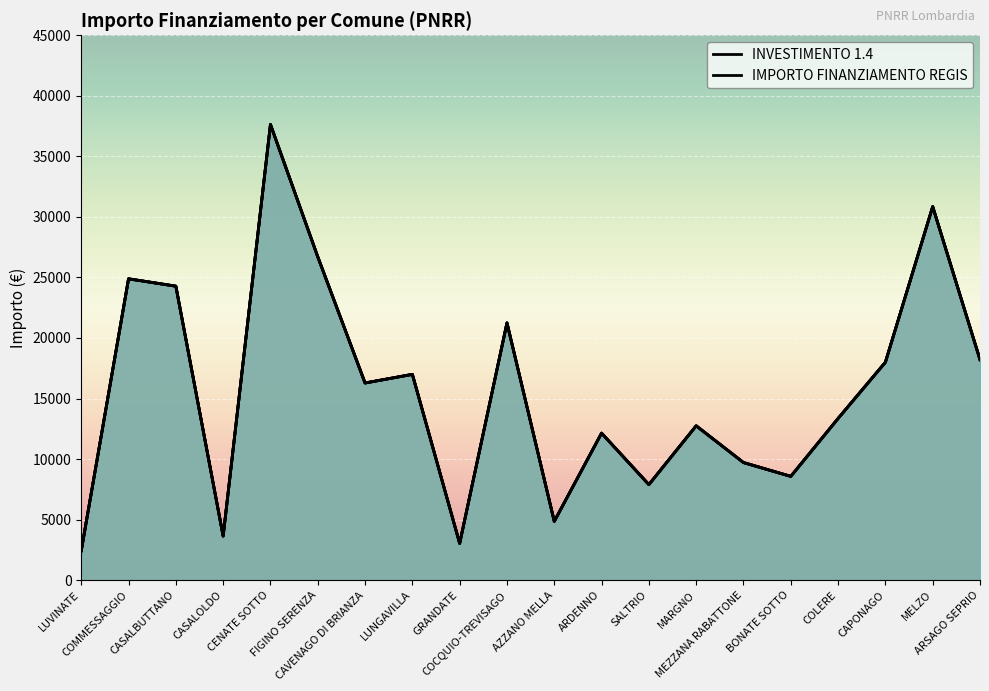

At how many categories does at least one series exceed 8171?

15